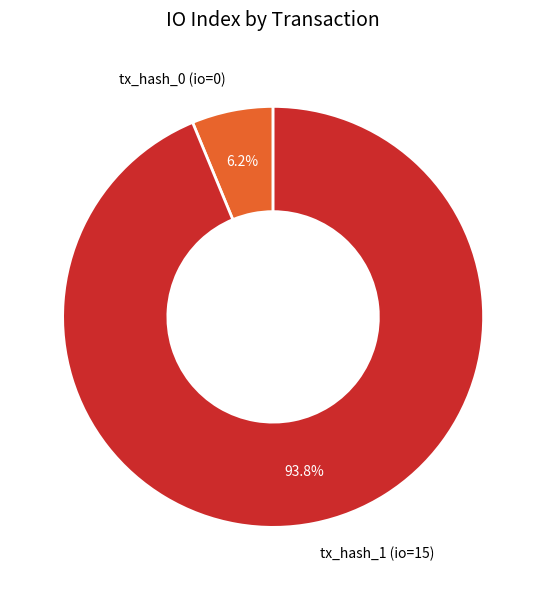

How many slices are in this pie chart?

2